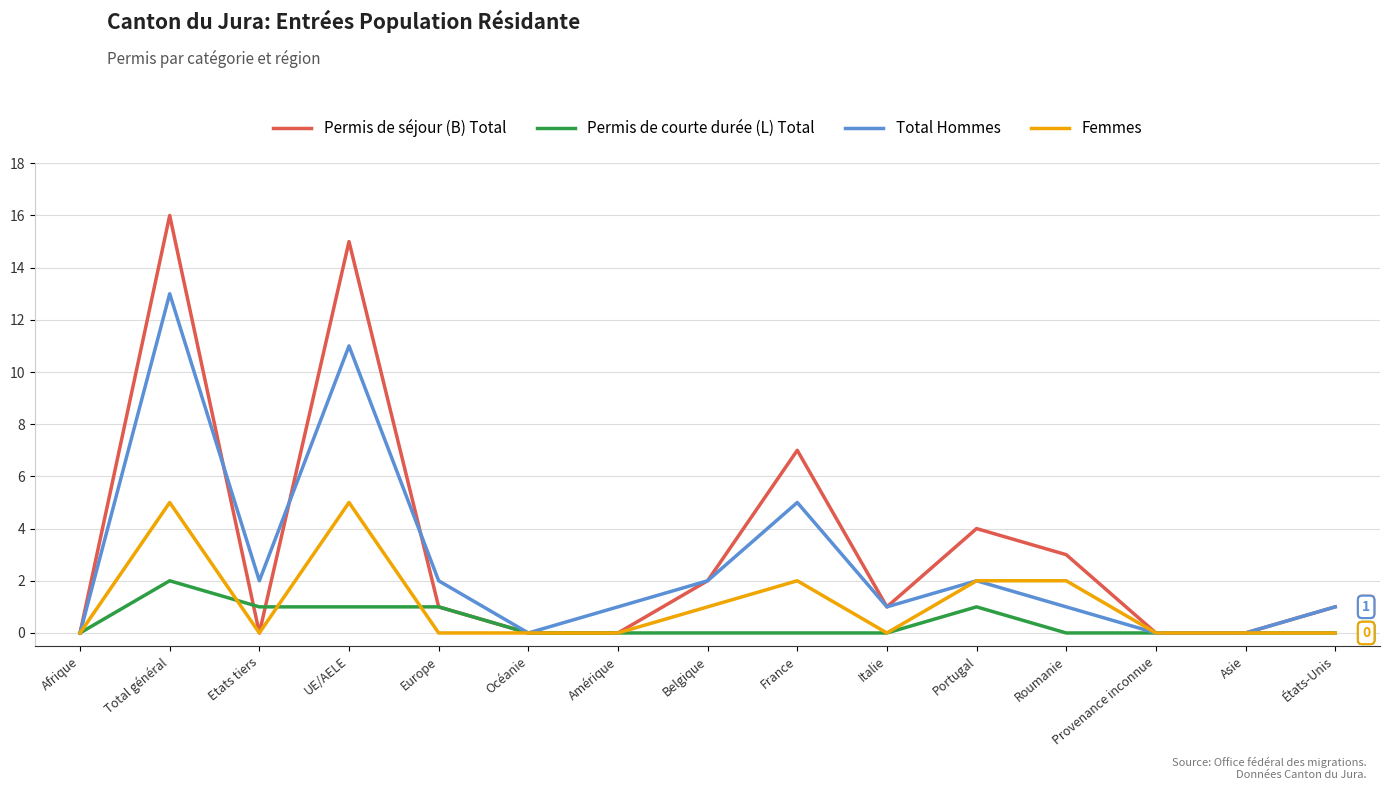

What is the total value across all series at France?

14